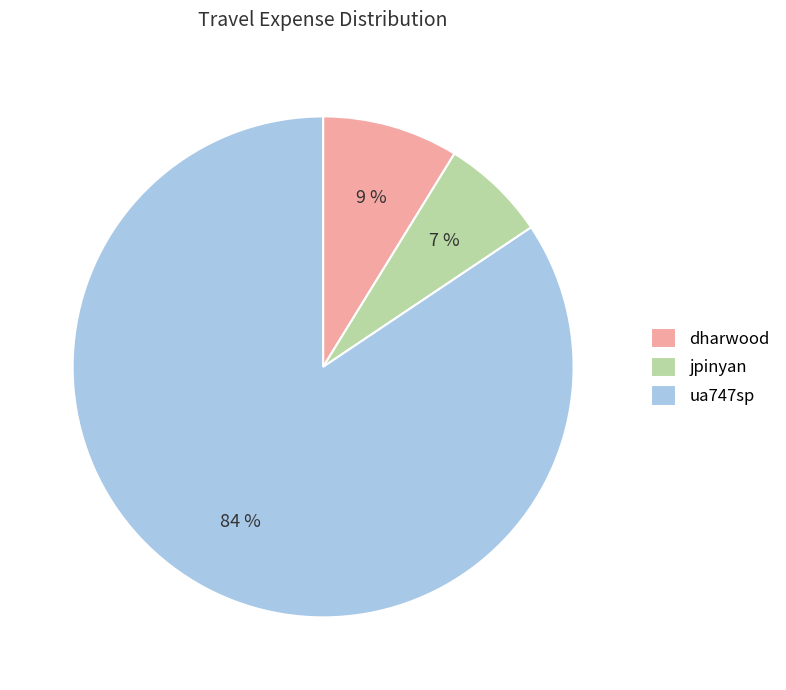

Which slice is the largest?

ua747sp